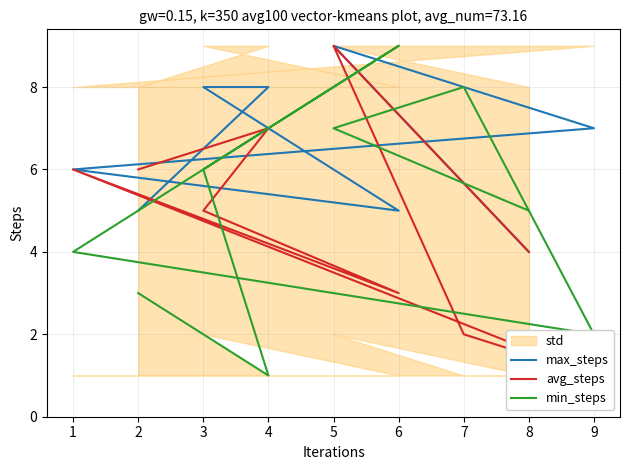

How many min_steps values are between 3 and 7?

5